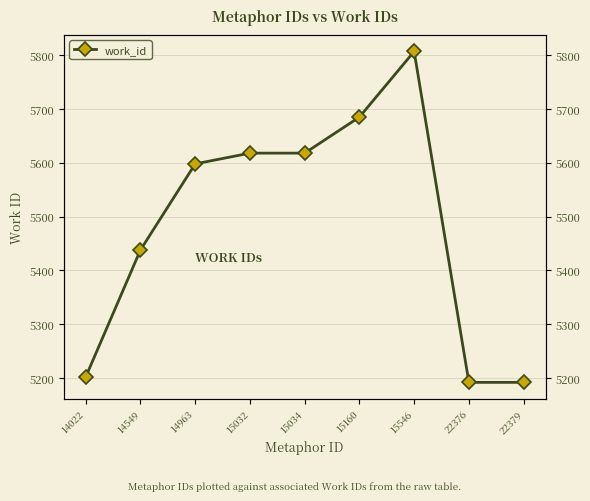

What is the value of the 3rd point from the left?

5598